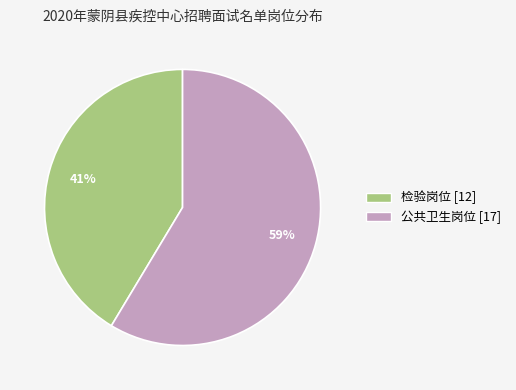

What percentage is the 公共卫生岗位 slice, to the nearest percent?

59%